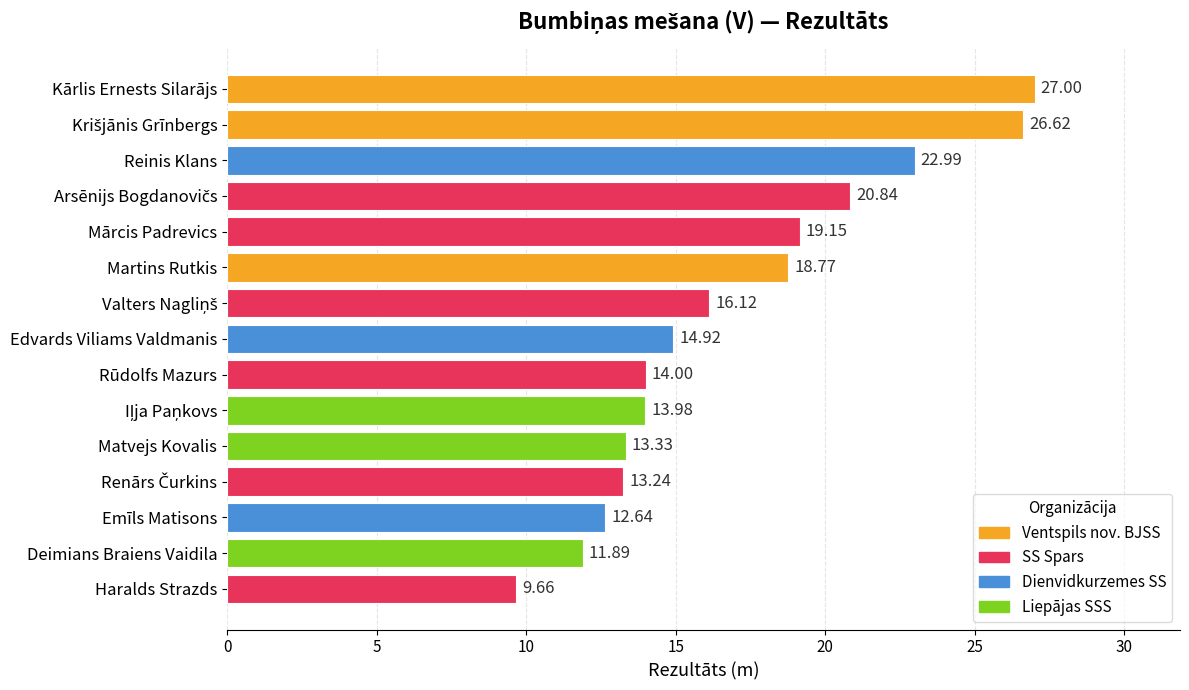

At which label is the value closest to 18?

Martins Rutkis